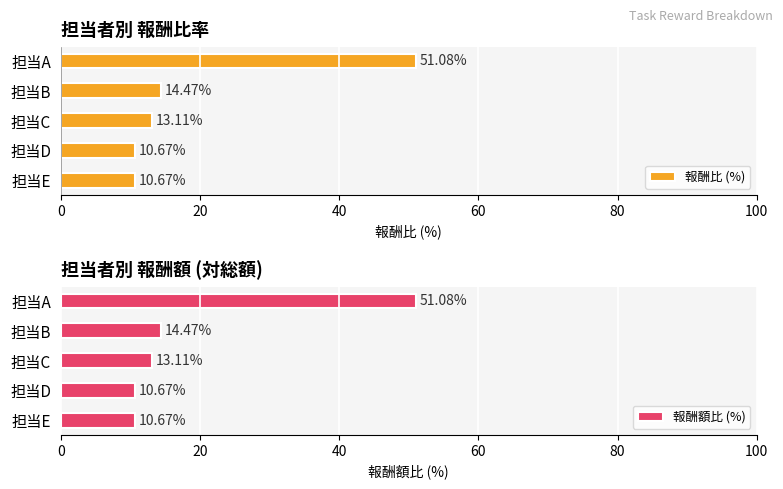

True or false: 報酬比 (%) has a value of 4.4 at 担当D.

False